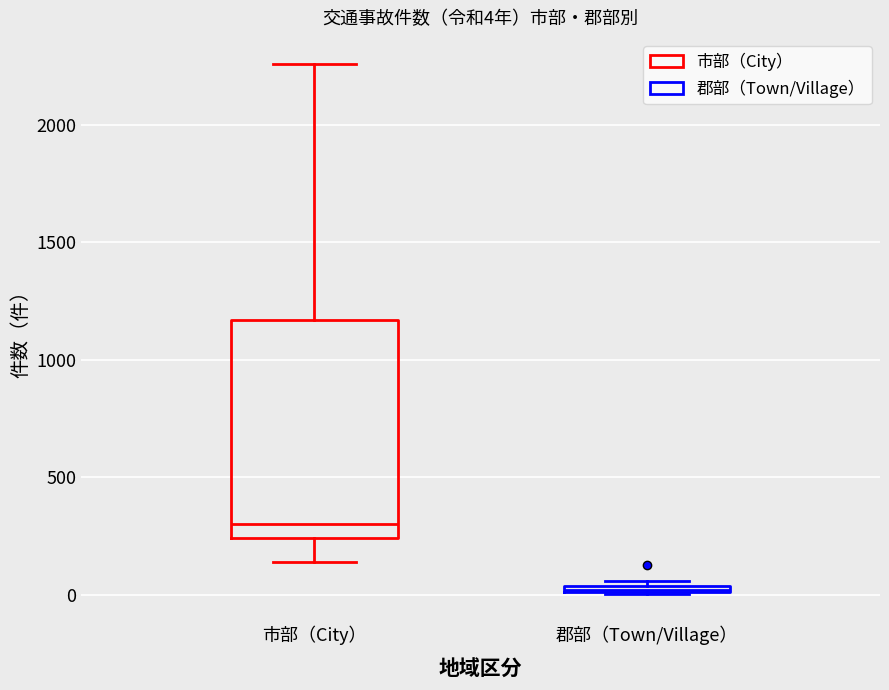

Which box has the highest median line?

市部（City）